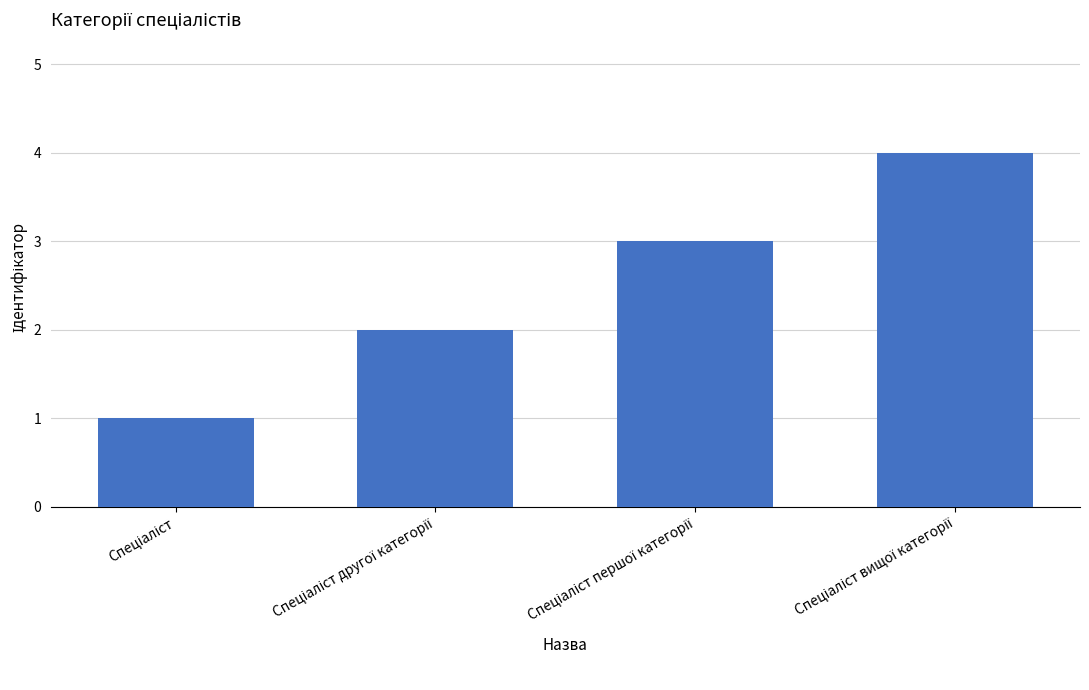

What is the smallest value displayed?

1